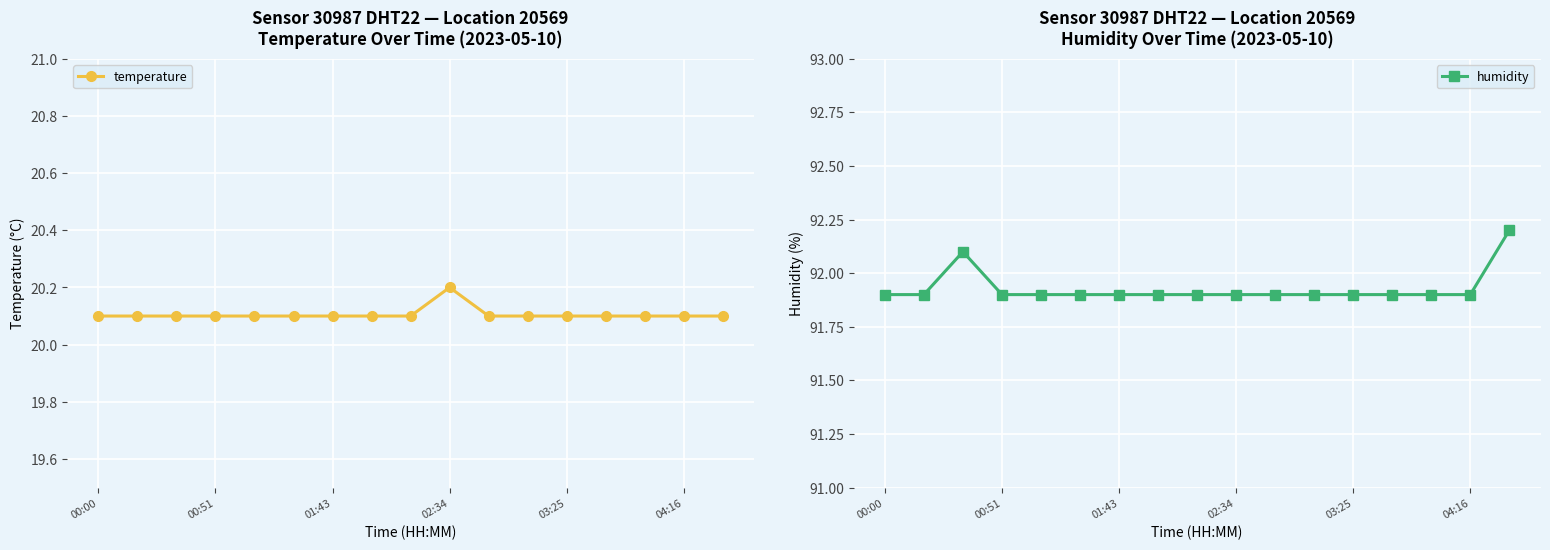

What are all the series names shown in the legend?

temperature, humidity